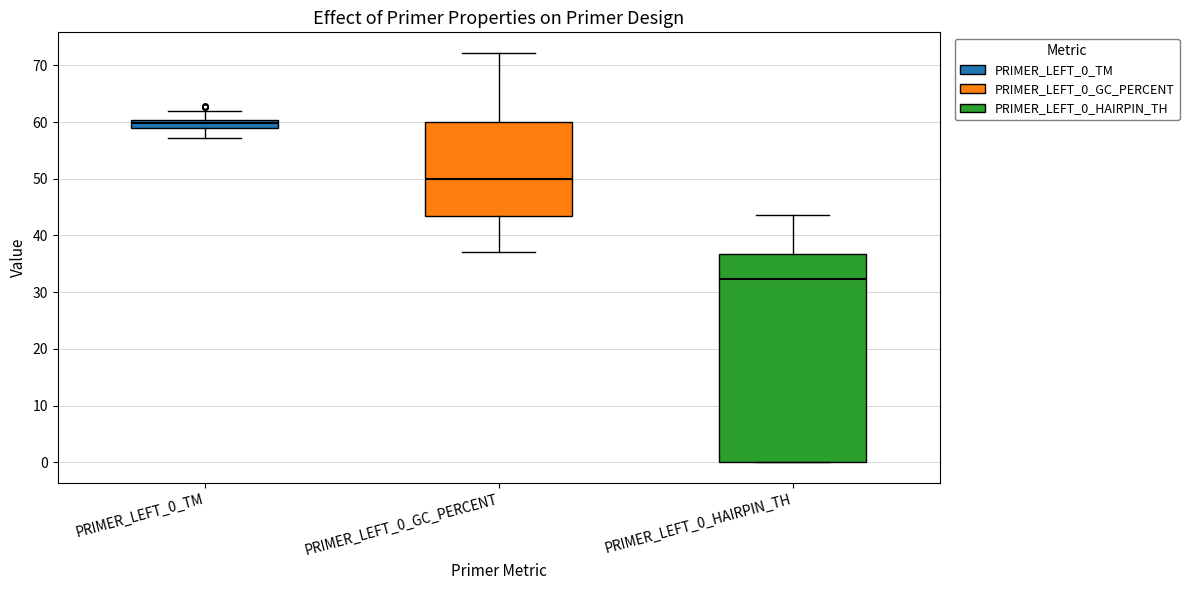

Where does the upper whisker of the box for PRIMER_LEFT_0_HAIRPIN_TH end on the y-axis? The values are not printed on the chart, so give them approximately, as read against the axis.

44